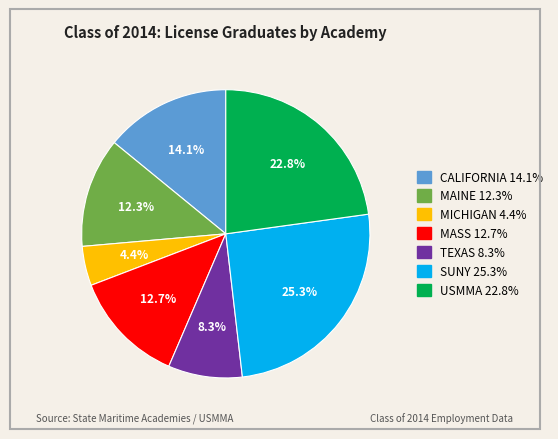

To the nearest percent, what is the difference between the largest and smallest slice percentages?

21%